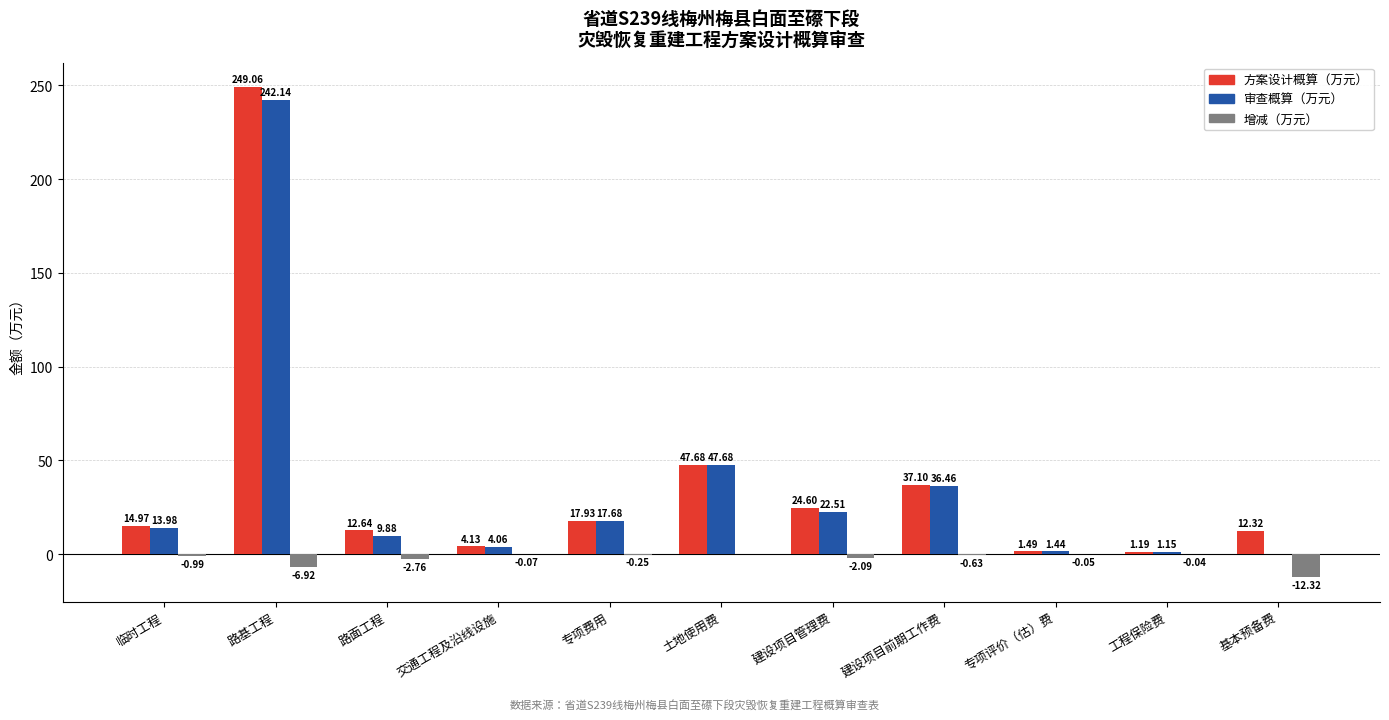

At which label is 增减（万元） closest to -6?

路基工程